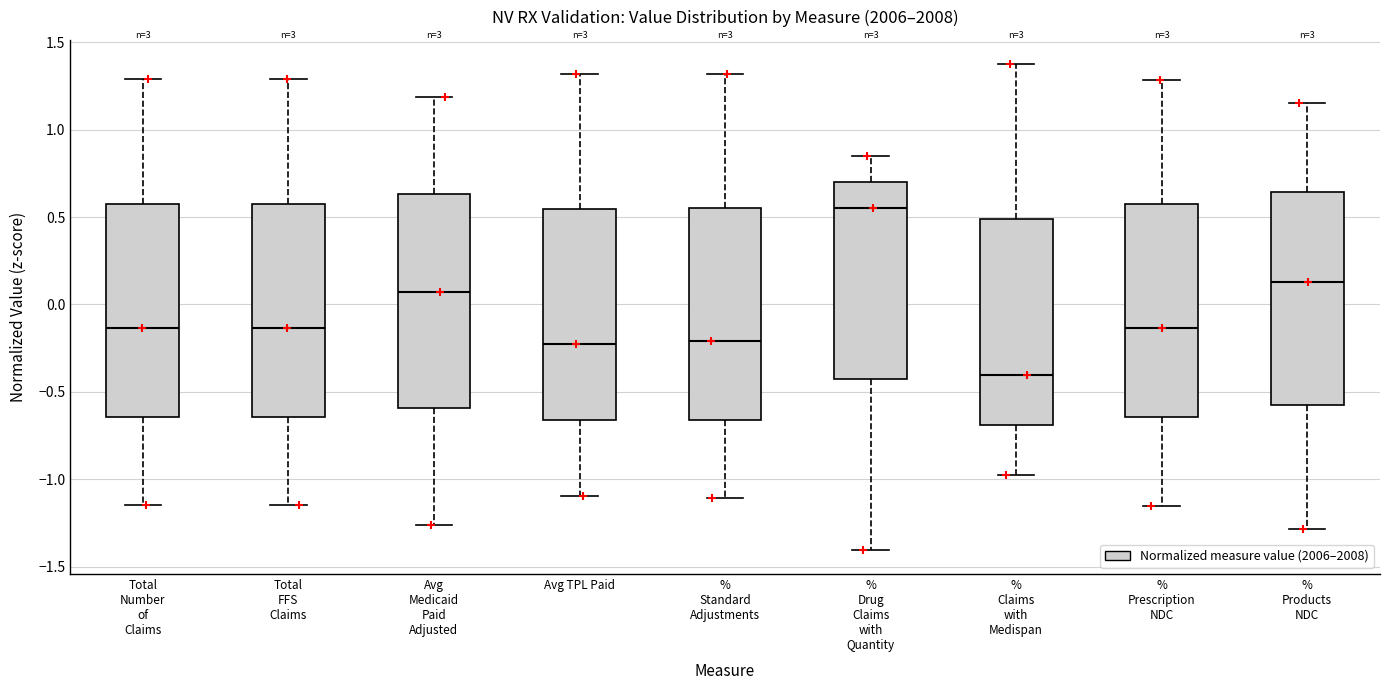

Reading left to right, read every box against the y-axis: the position of its median line, the range the box covers, and the ends of its whiskers. The values are not printed on the chart, so give them approximately, as read against the axis.

Total Number of Claims: median -0.15, box -0.65 to 0.60, whiskers -1.15 to 1.30
Total FFS Claims: median -0.15, box -0.65 to 0.60, whiskers -1.15 to 1.30
Avg Medicaid Paid Adjusted: median 0.05, box -0.60 to 0.65, whiskers -1.25 to 1.20
Avg TPL Paid: median -0.20, box -0.65 to 0.55, whiskers -1.10 to 1.30
% Standard Adjustments: median -0.20, box -0.65 to 0.55, whiskers -1.10 to 1.30
% Drug Claims with Quantity: median 0.55, box -0.45 to 0.70, whiskers -1.40 to 0.85
% Claims with Medispan: median -0.40, box -0.70 to 0.50, whiskers -0.95 to 1.40
% Prescription NDC: median -0.15, box -0.65 to 0.60, whiskers -1.15 to 1.30
% Products NDC: median 0.15, box -0.60 to 0.65, whiskers -1.30 to 1.15